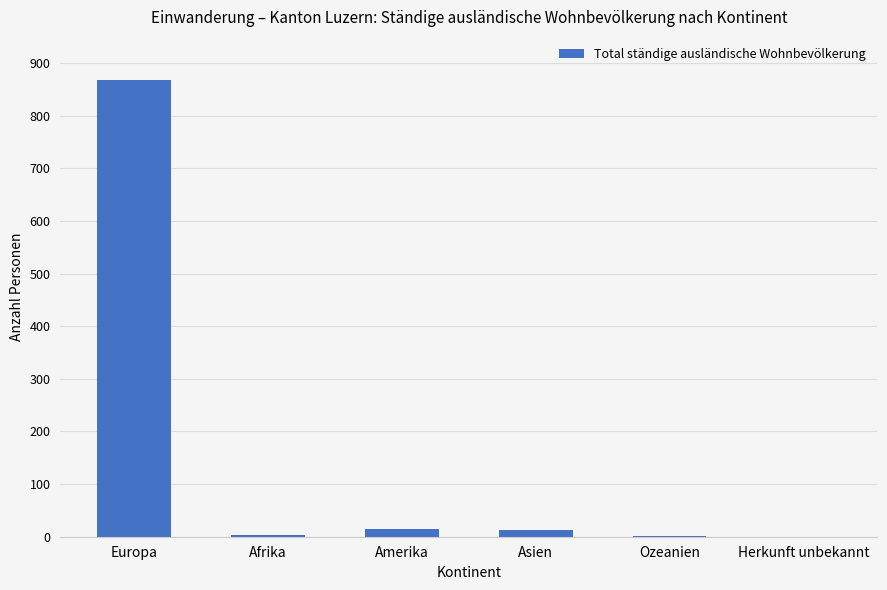

Which has a higher value, Ozeanien or Europa?

Europa